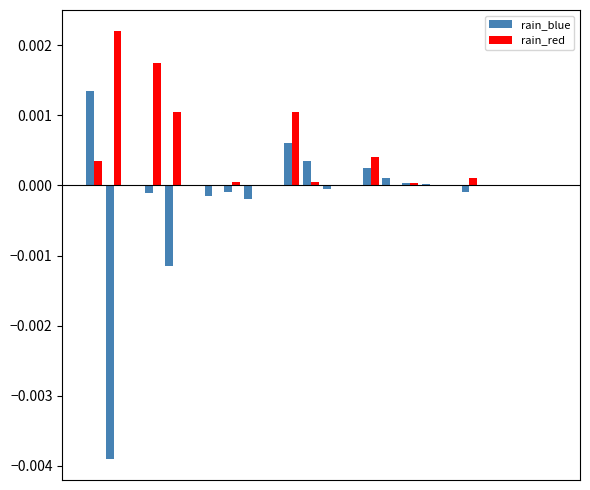

How many series are shown in this chart?

2